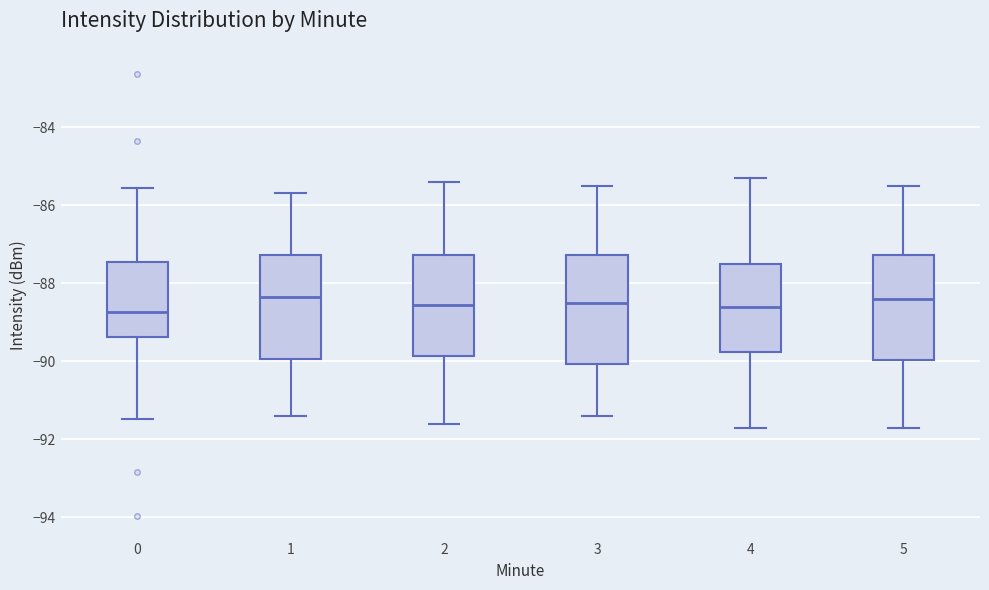

Where does the lower whisker of the box at x = 0 end on the y-axis? The values are not printed on the chart, so give them approximately, as read against the axis.

-91.4